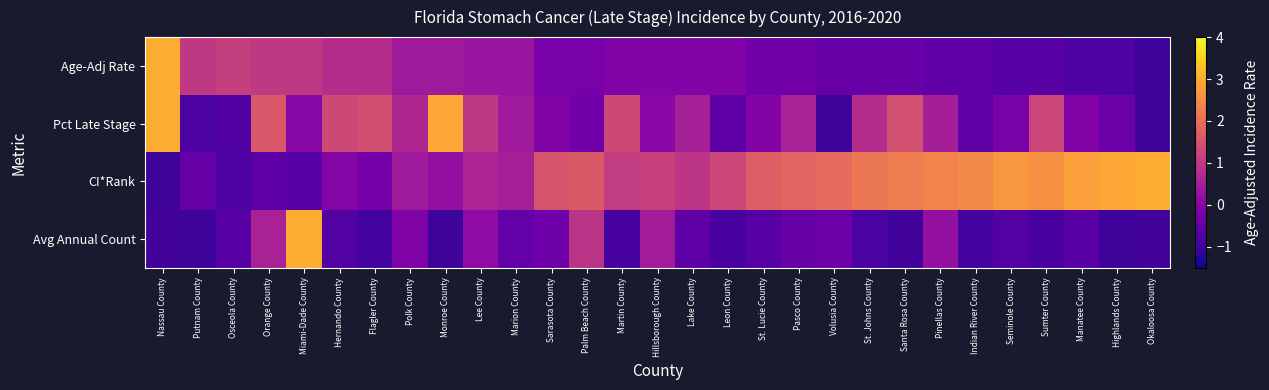

What is the greatest value displayed?

3.0